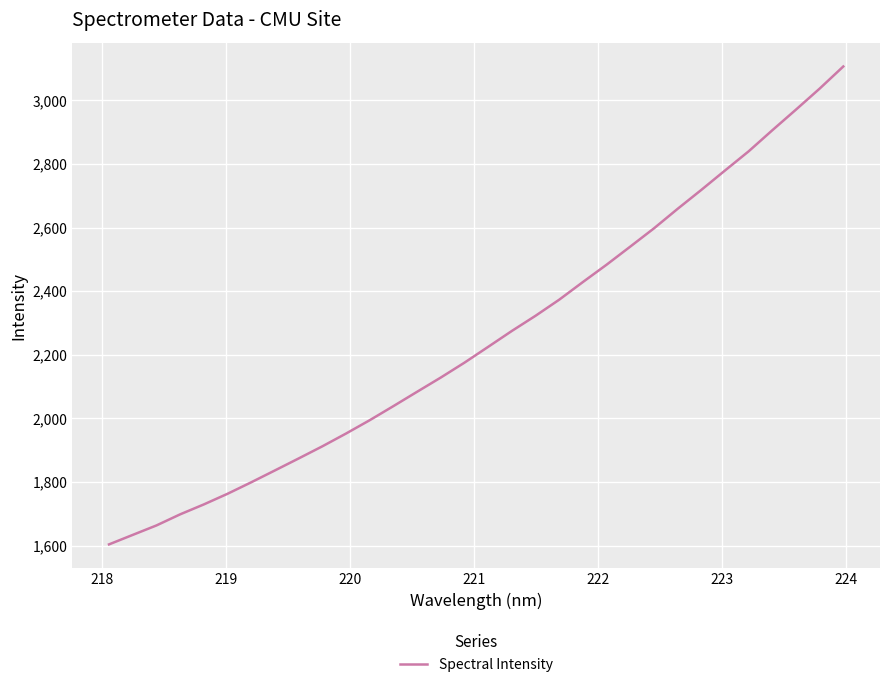

What is the difference between the maximum and minimum values?

1503.1